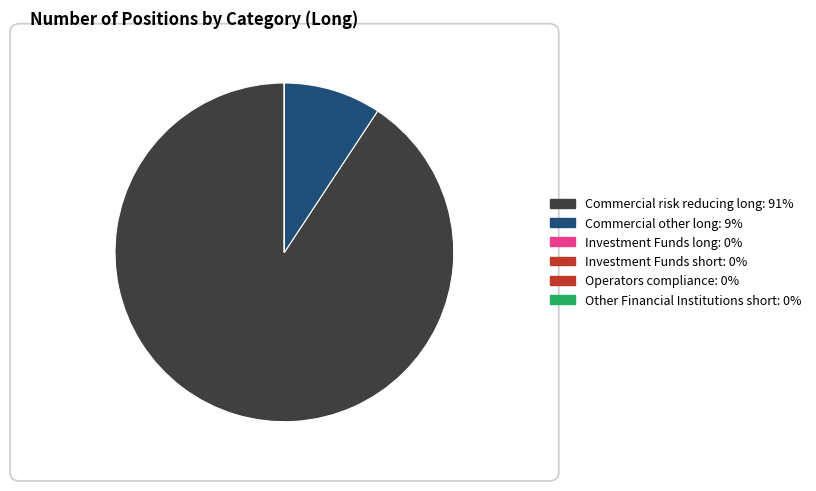

How many segments does this pie chart have?

6